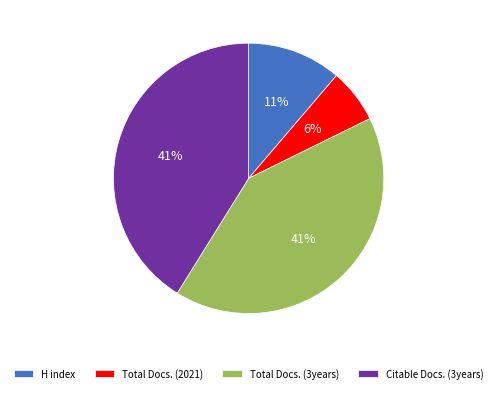

How many segments does this pie chart have?

4